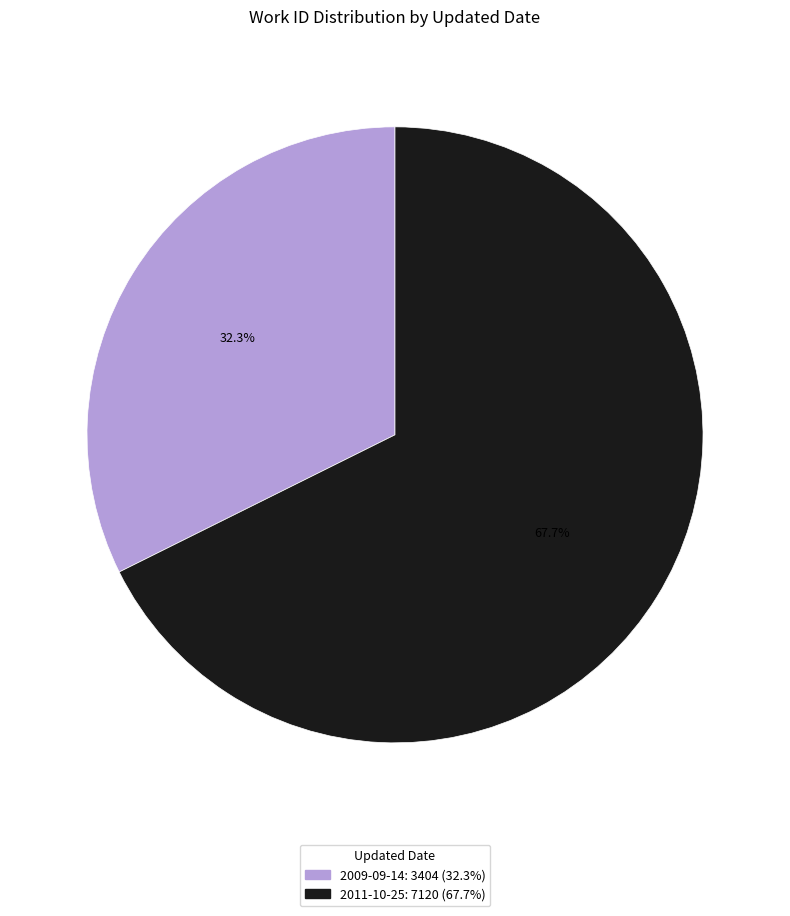

What is the ratio of the value at 2009-09-14 to the value at 2011-10-25?

0.5